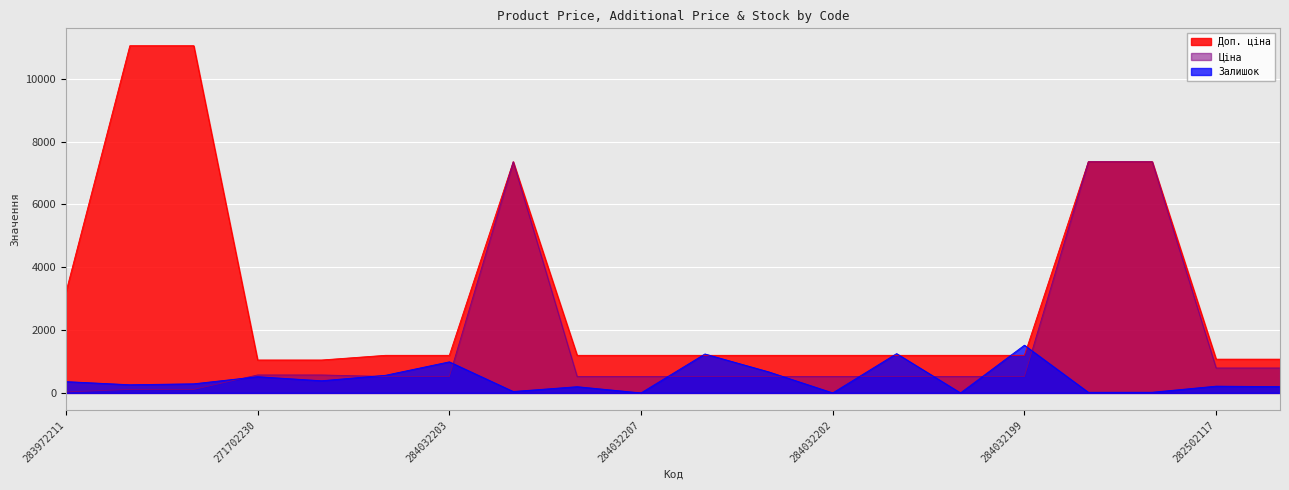

True or false: Ціна and Залишок intersect in this chart.

True